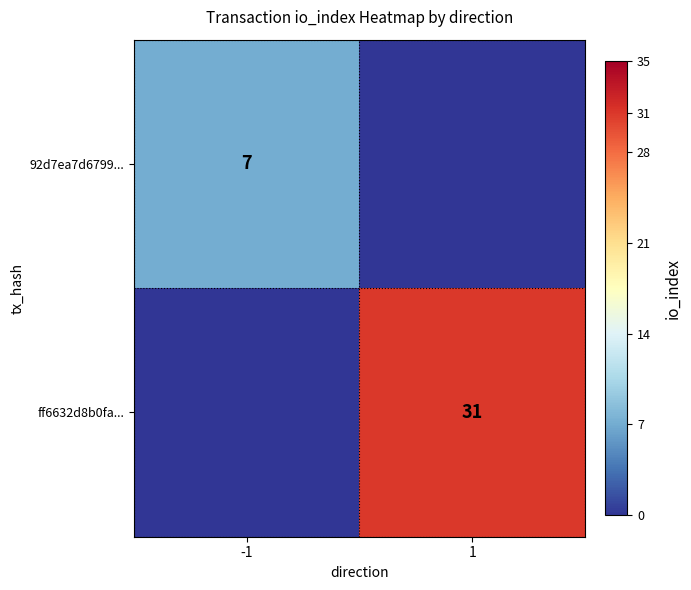

The value of ff6632d8b0fa... at 1 is 31. True or false?

True